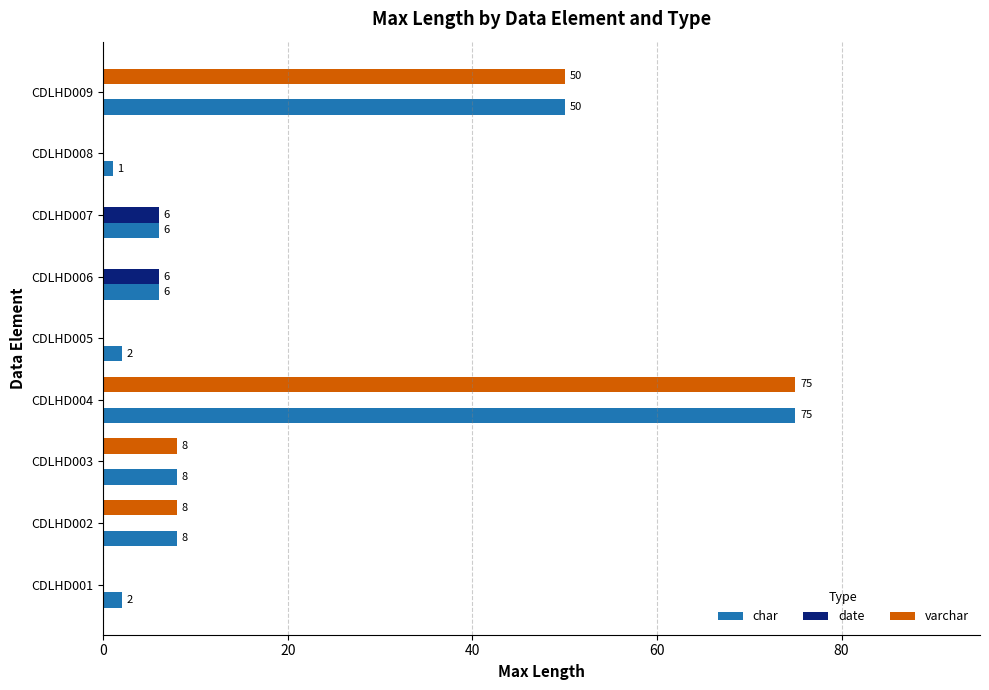

What is the maximum value shown in the chart?

75